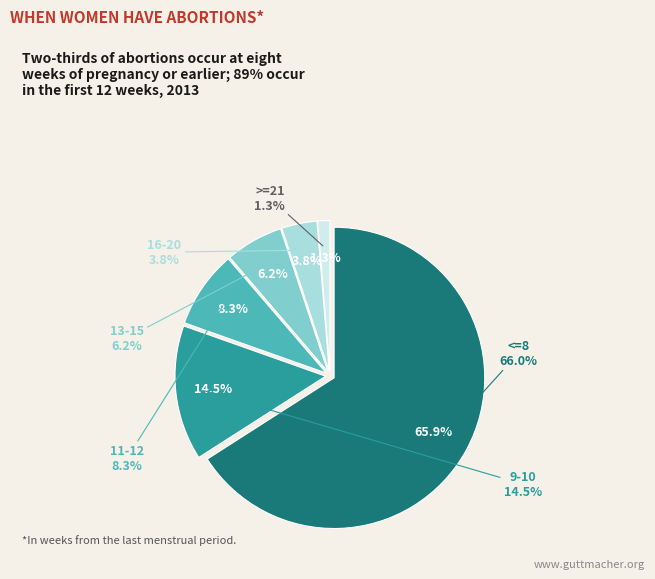

Is there a majority slice in this chart?

Yes